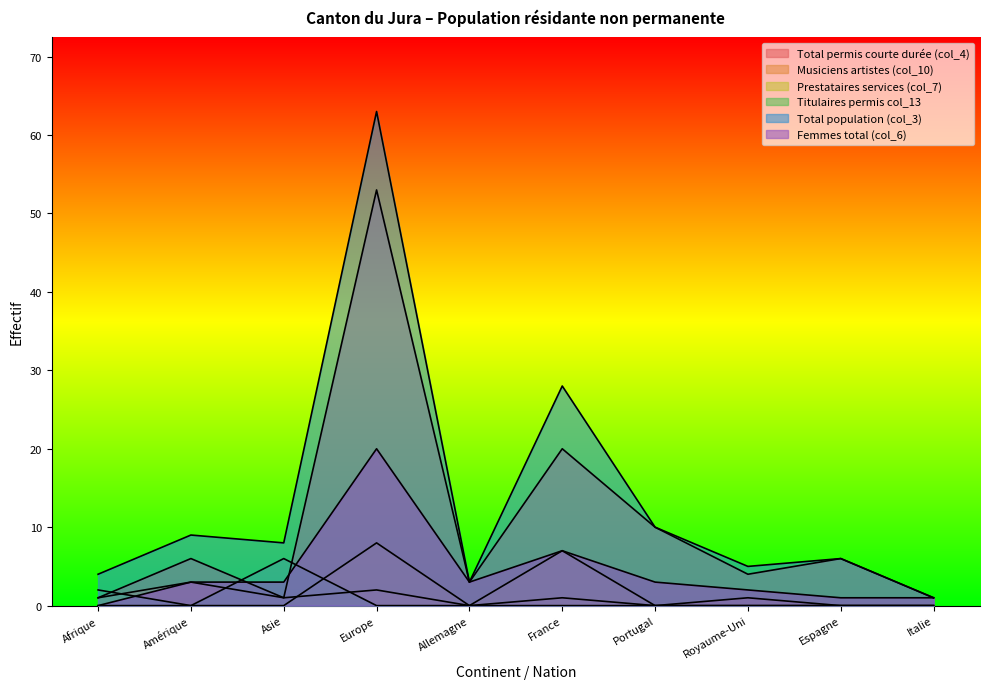

What value does the Total permis courte durée (col_4) series have at Asie?

1